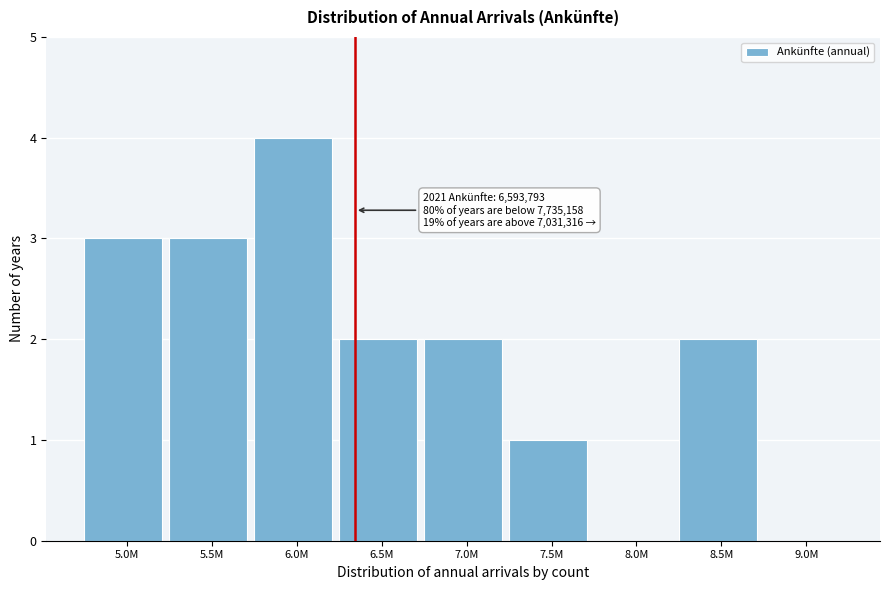

Reading left to right, transcribe all the data shown in this chart.

5.0M=3	5.5M=3	6.0M=4	6.5M=2	7.0M=2	7.5M=1	8.0M=0	8.5M=2	9.0M=0